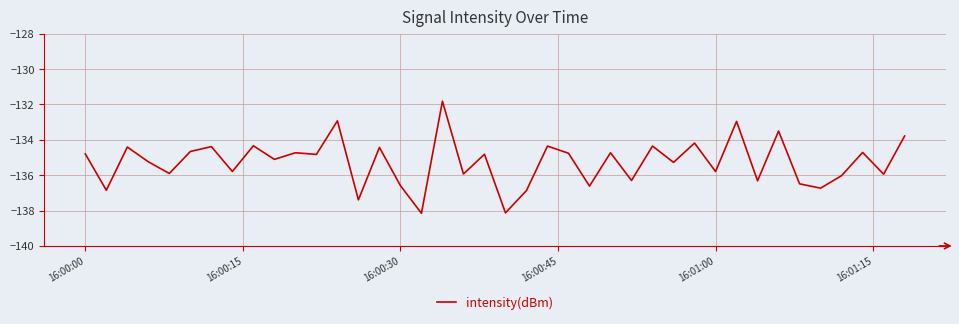

What is the difference between the maximum and minimum values?

6.3